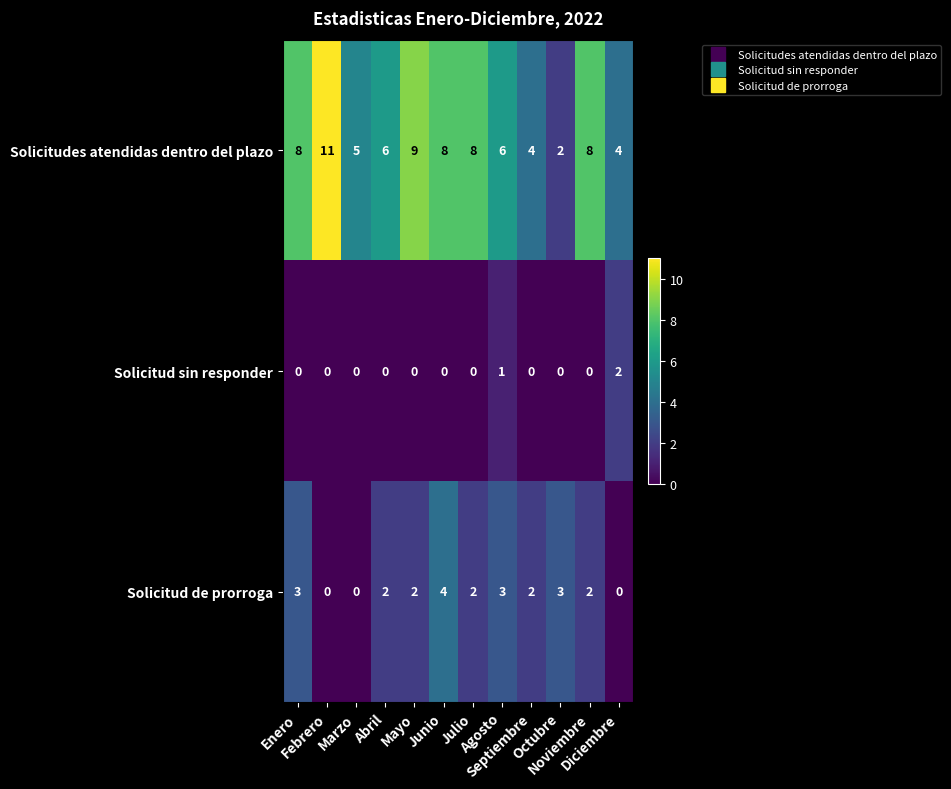

What is the maximum value for Solicitudes atendidas dentro del plazo?

11